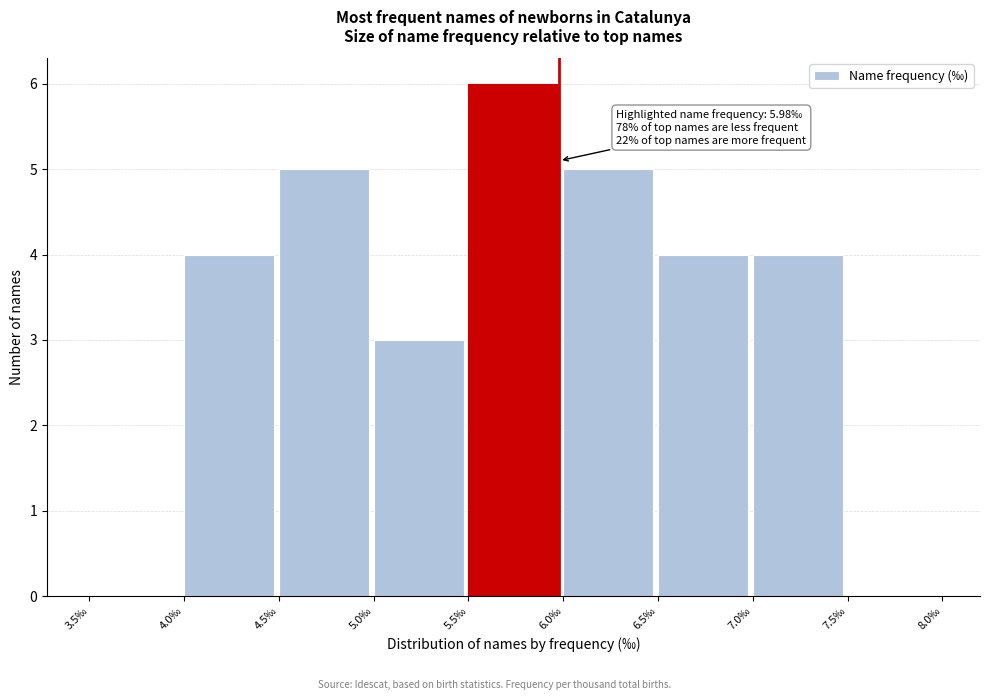

Which range on the x-axis has the tallest bar?

5.5 to 6.0